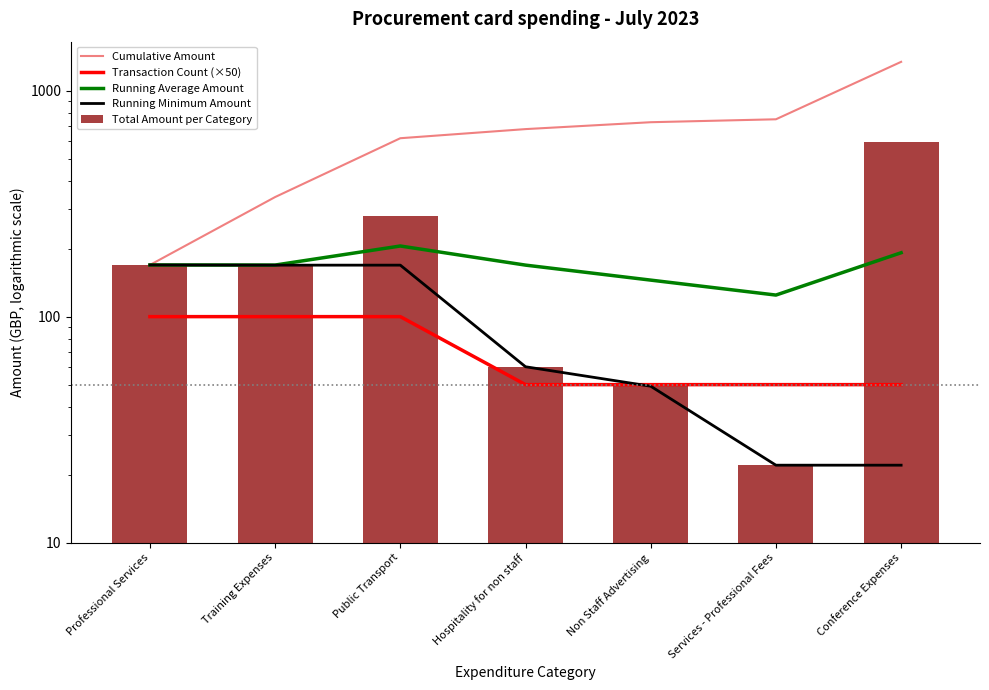

How many series are shown in this chart?

5